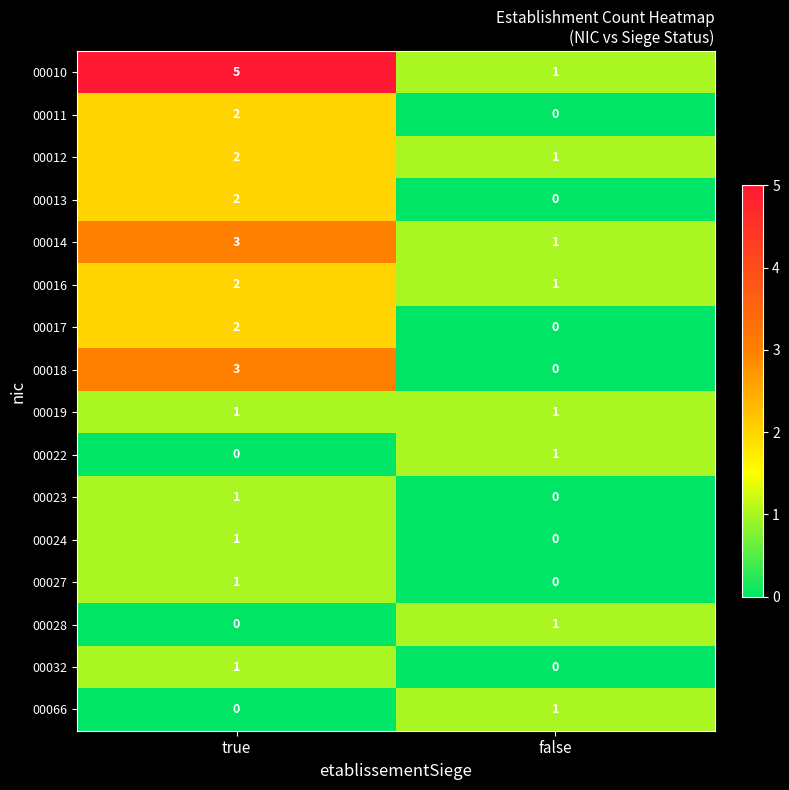

The value of 00028 at true is 0. True or false?

True